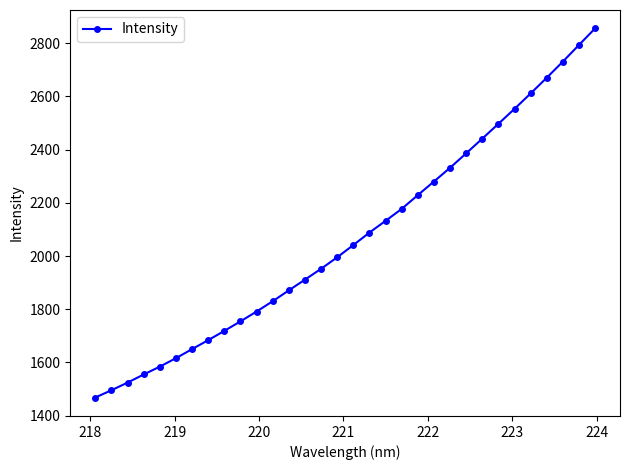

What is the difference between the second highest and minimum values?

1324.9